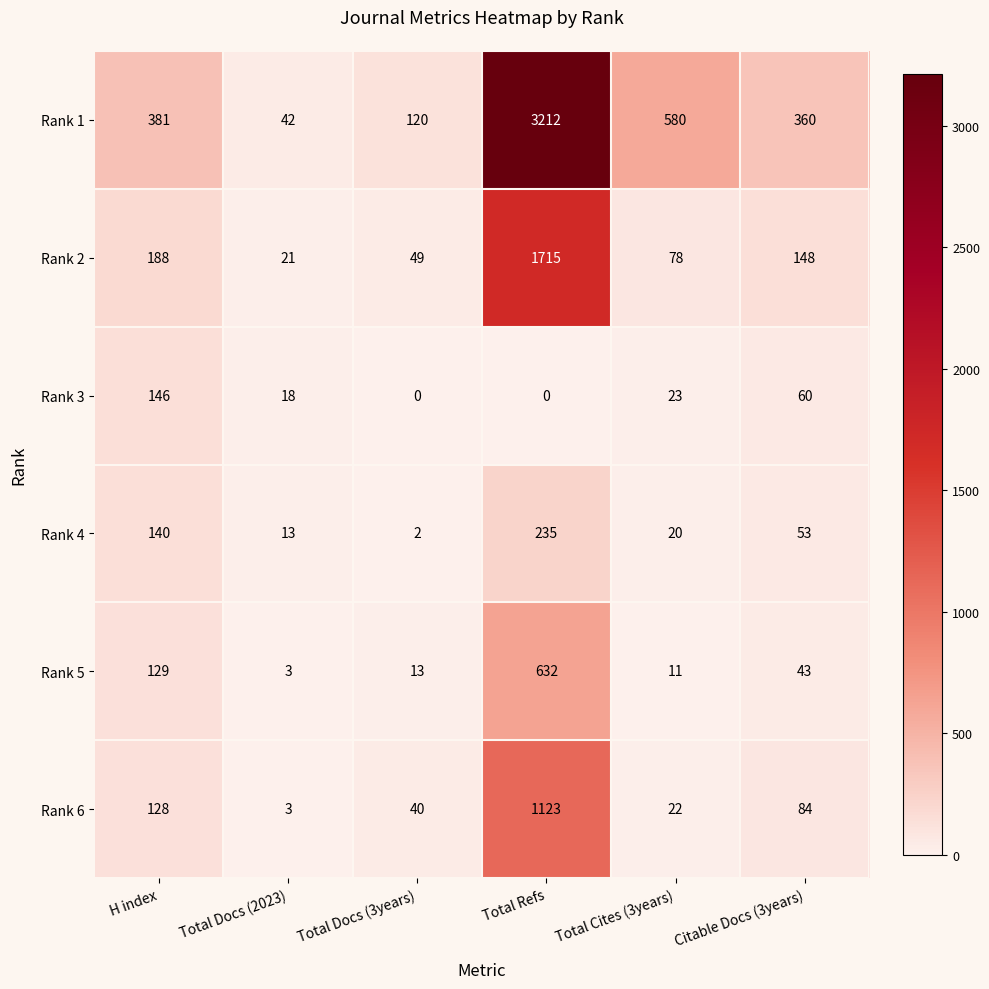

What is the difference between the Rank 6 values at Total Cites (3years) and Total Docs (2023)?

19